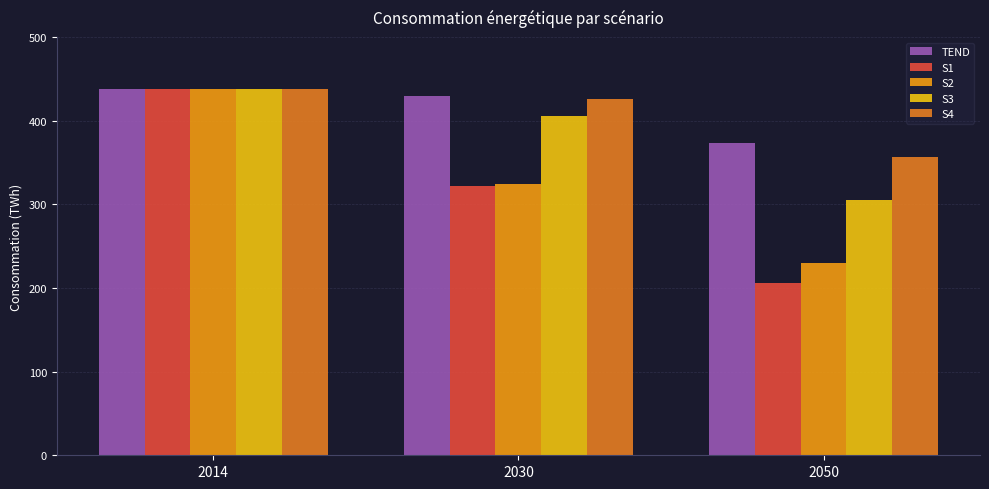

Is the value of S2 at 2050 greater than the value of TEND at 2050?

No